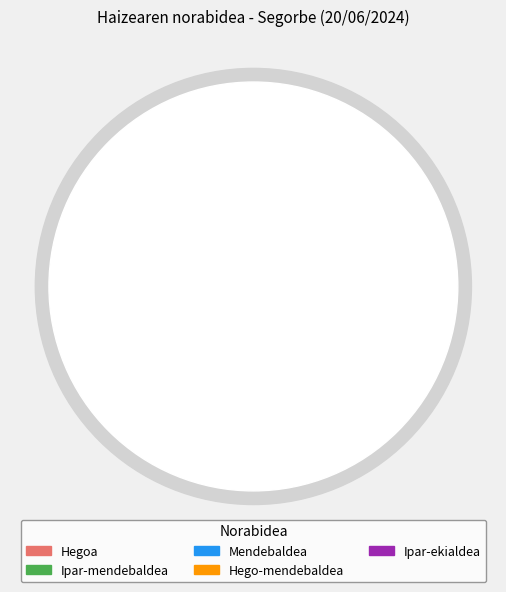

How many segments does this pie chart have?

5